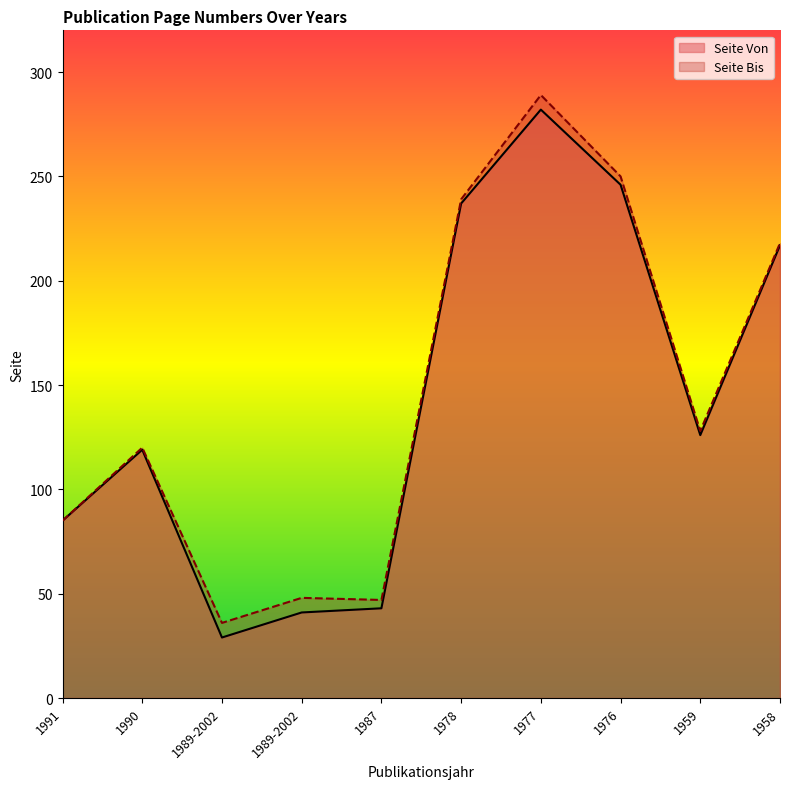

Which series has the largest range (max minus min)?

Seite Von